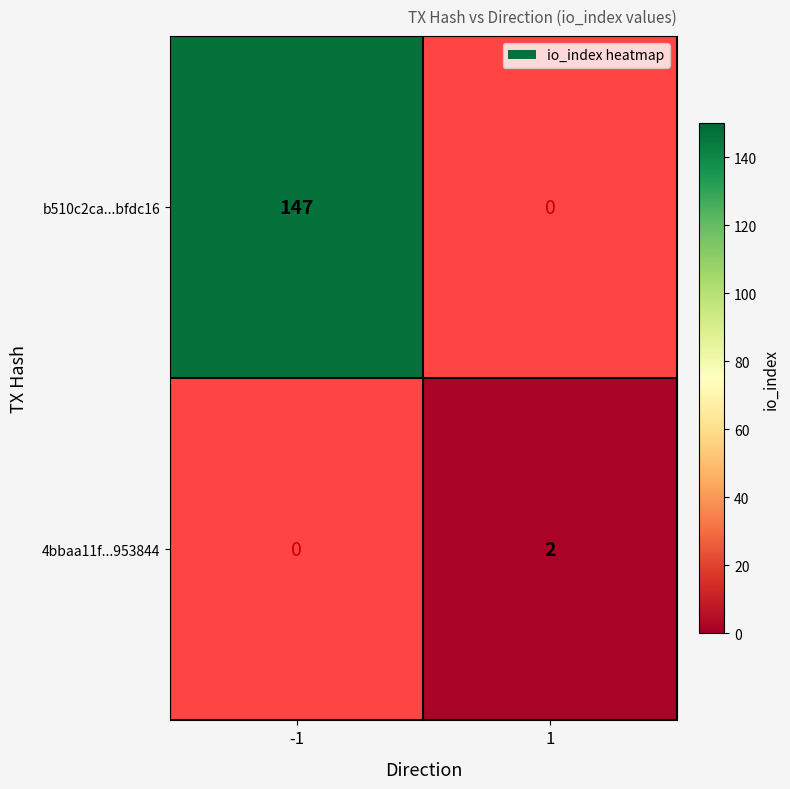

Is it true that 4bbaa11f...953844 equals 2 at 1?

True